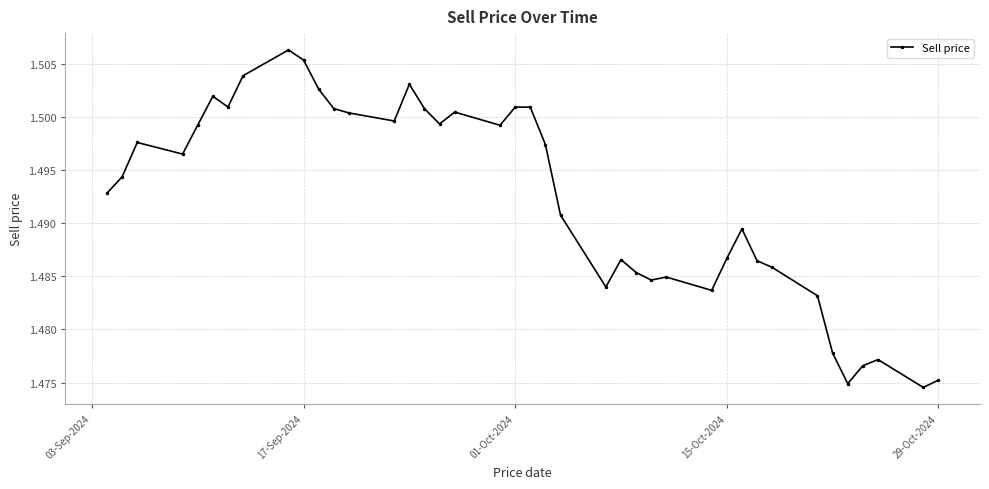

How many values are between 1 and 2?

40